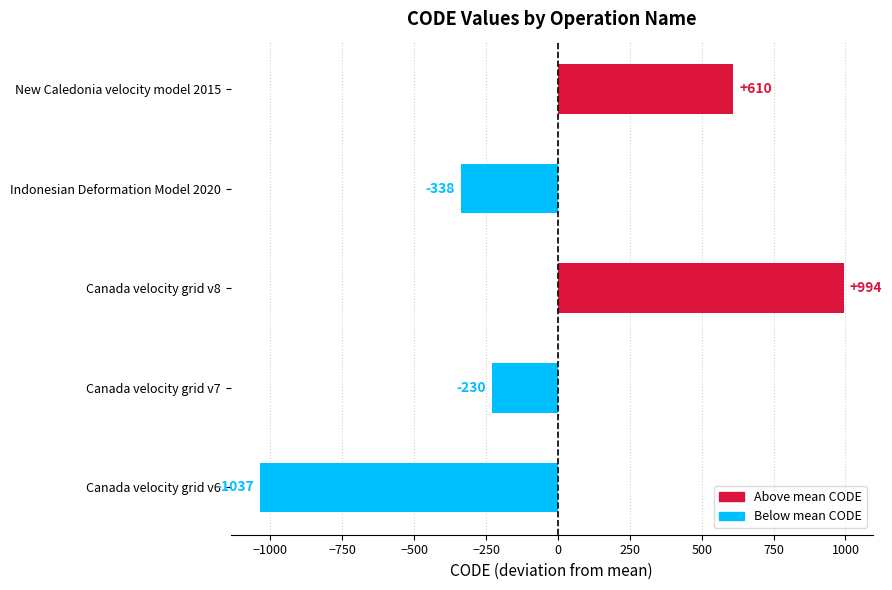

What value does the data have at Indonesian Deformation Model 2020?

-337.8